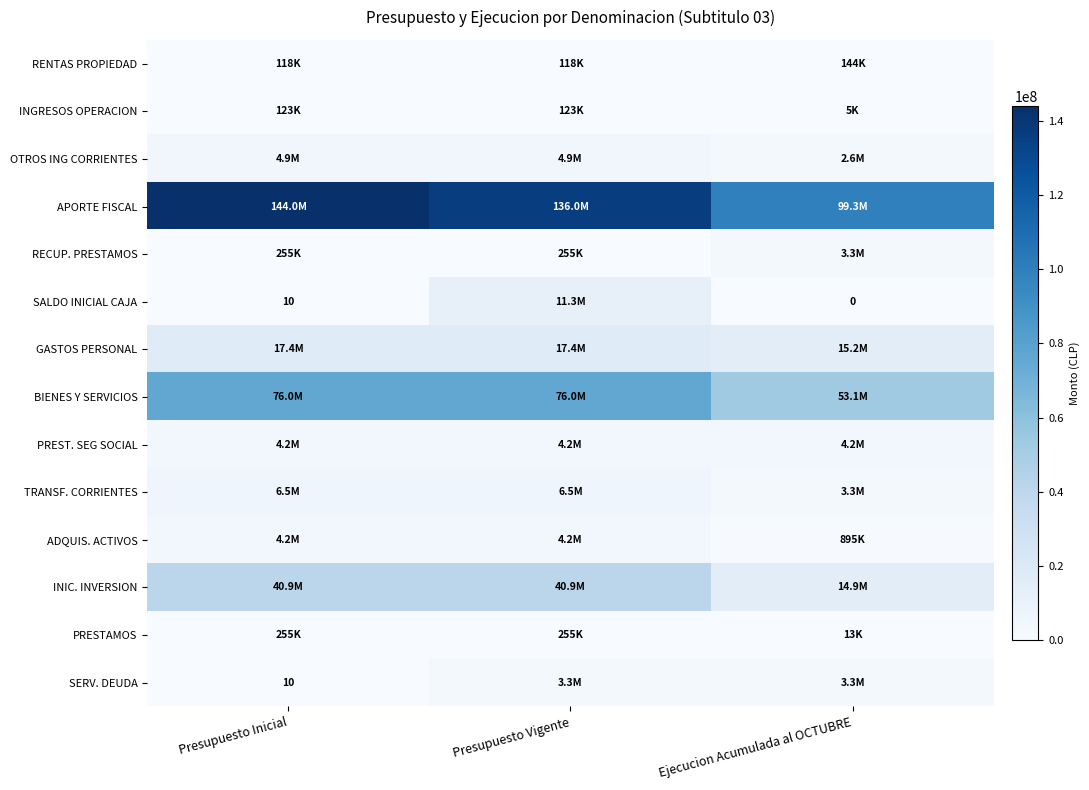

How many series are shown in this chart?

14